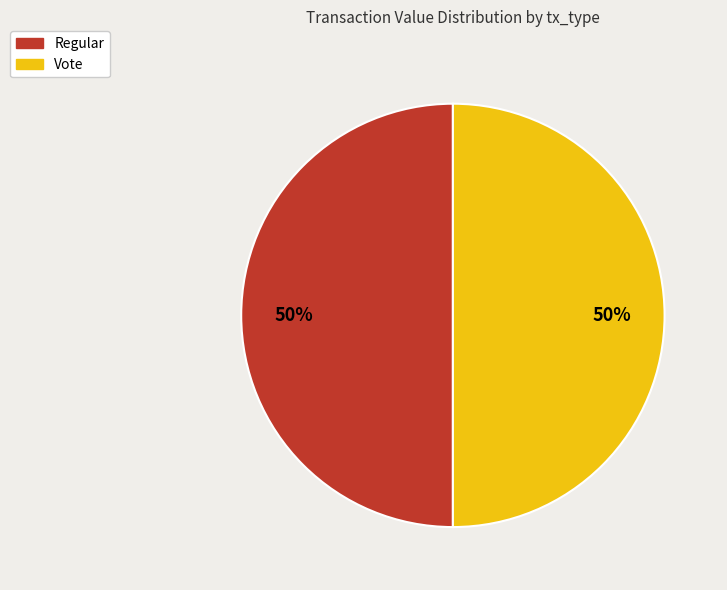

To the nearest percent, what is the average slice percentage?

50%